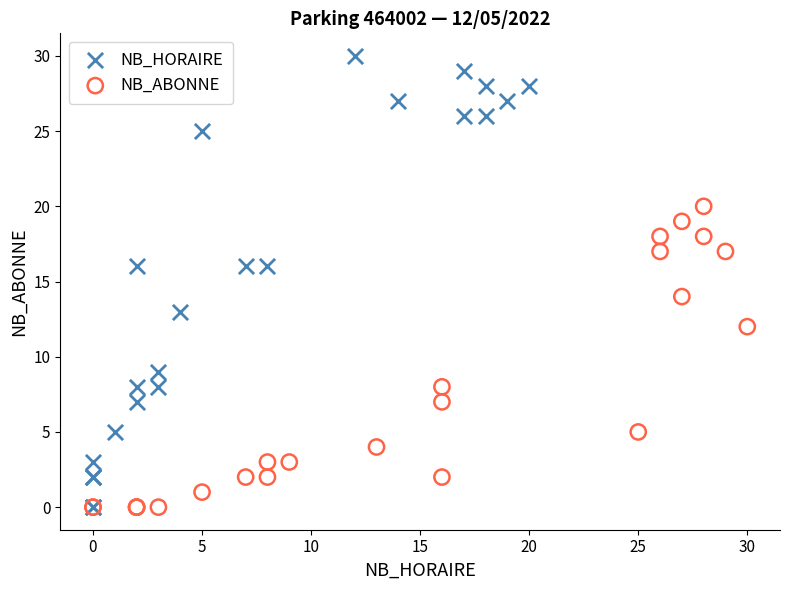

Which series has the largest Y range (max minus min)?

NB_HORAIRE